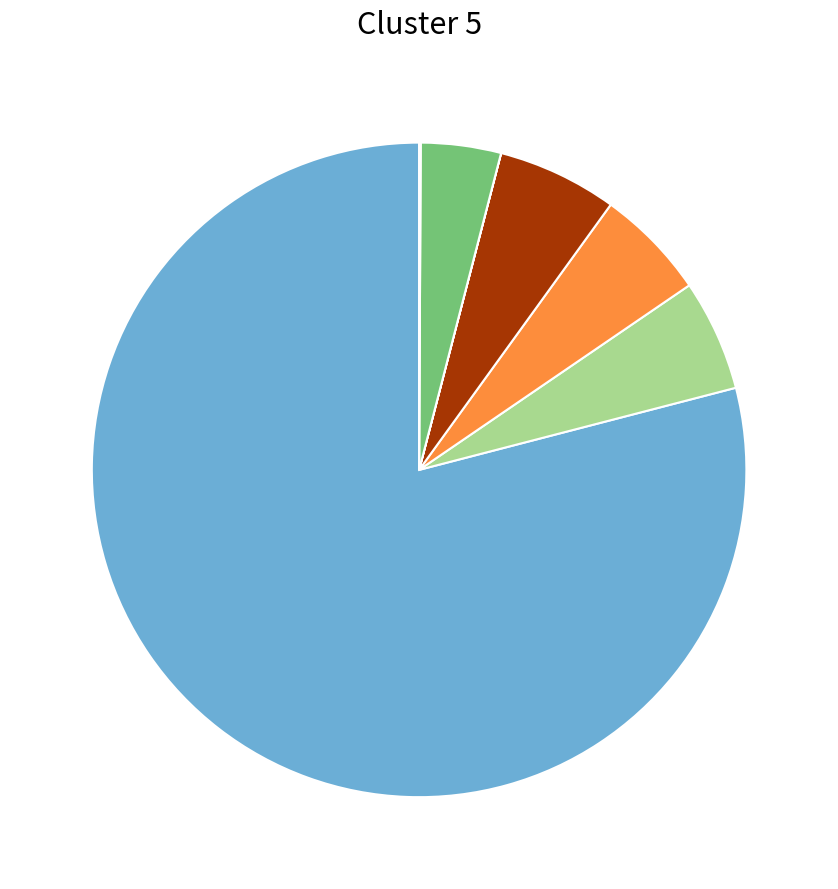

Is there any slice that represents more than half of the pie?

Yes